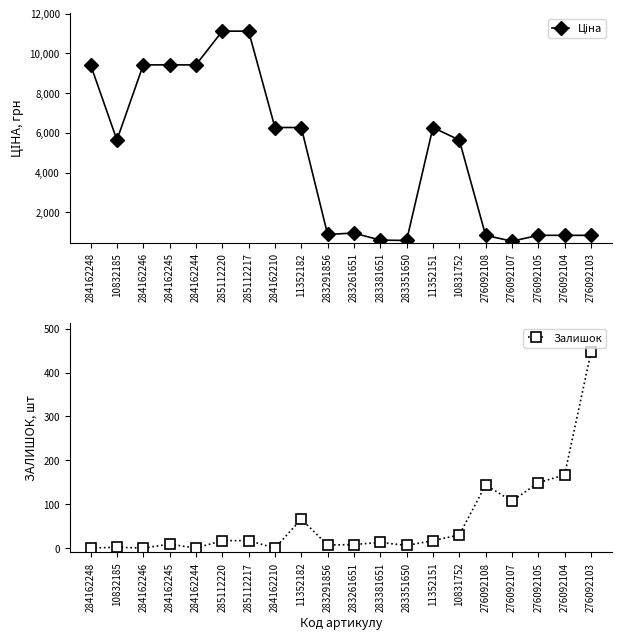

How many lines are shown in the chart?

2